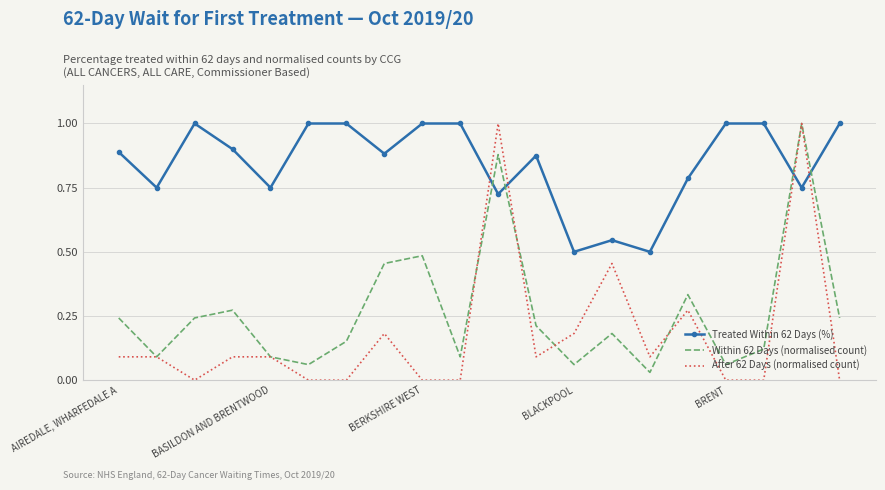

Which series has the widest spread of values?

After 62 Days (normalised count)